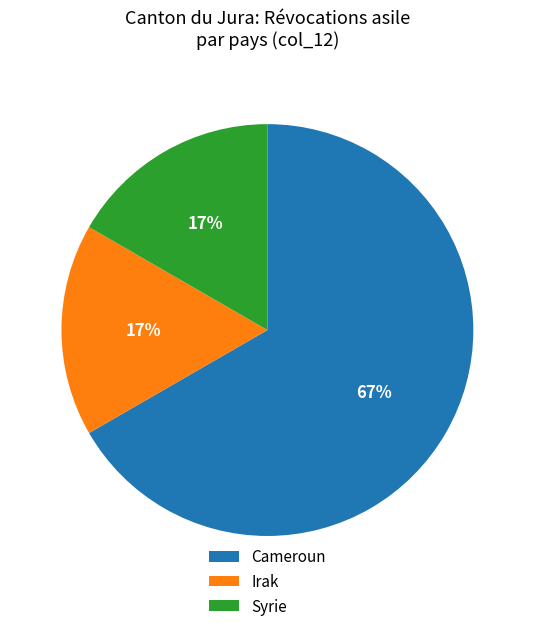

Do Syrie and Irak together represent more than half of the pie?

No